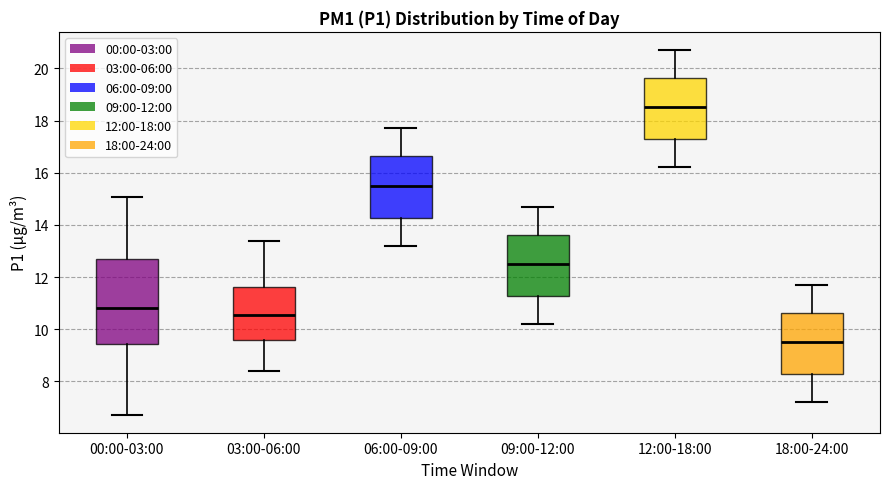

Where does the median line of the box for 03:00-06:00 sit on the y-axis? The values are not printed on the chart, so give them approximately, as read against the axis.

10.6